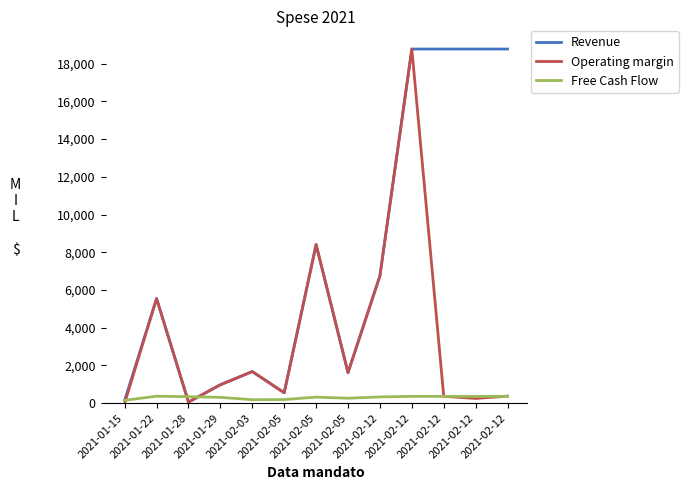

What are all the series names shown in the legend?

Revenue, Operating margin, Free Cash Flow